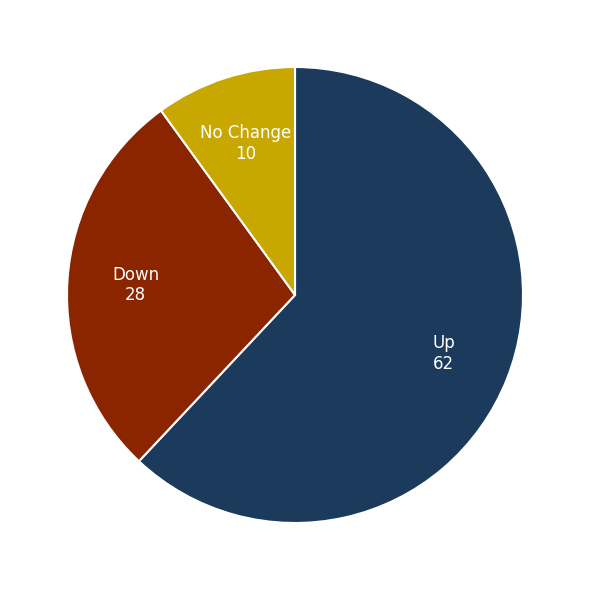

Is there a majority slice in this chart?

Yes